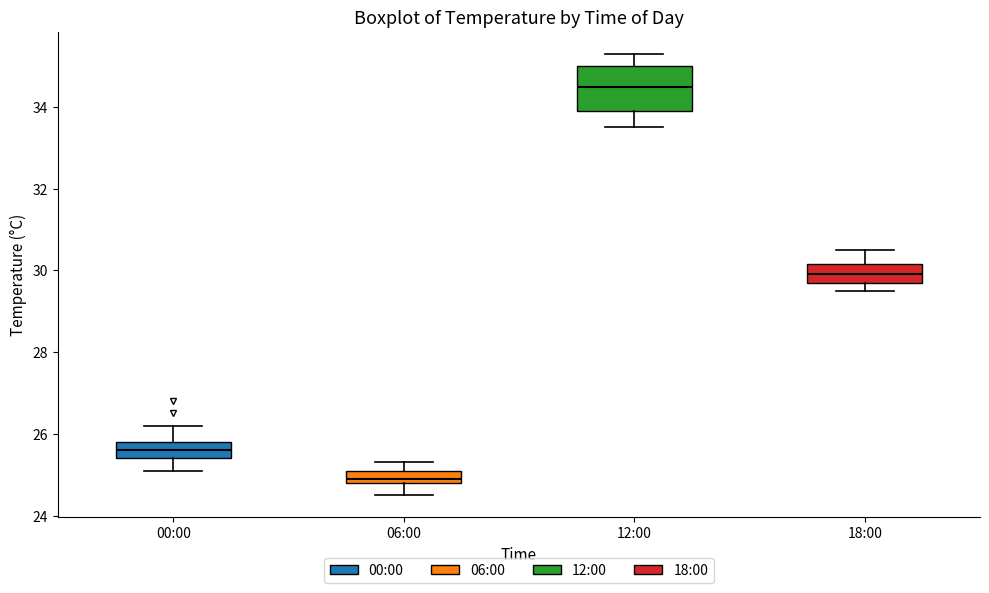

Where is the upper edge of the box for 12:00 on the y-axis? The values are not printed on the chart, so give them approximately, as read against the axis.

35.0